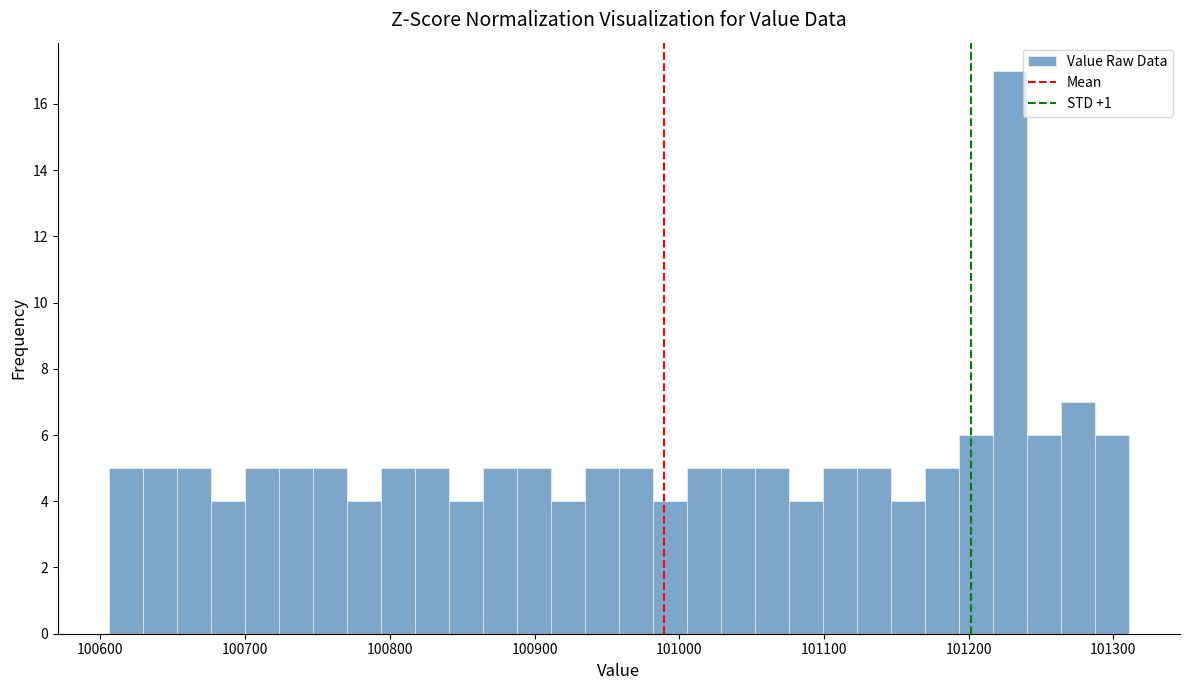

Read against the x-axis, roughly where is the centre of the tallest bar?

101230